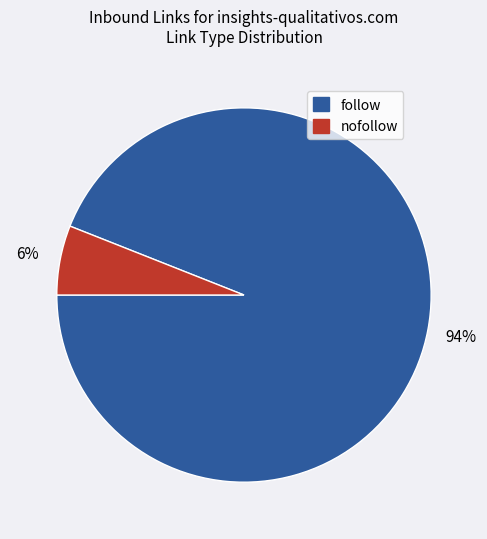

Count the number of slices in the pie.

2